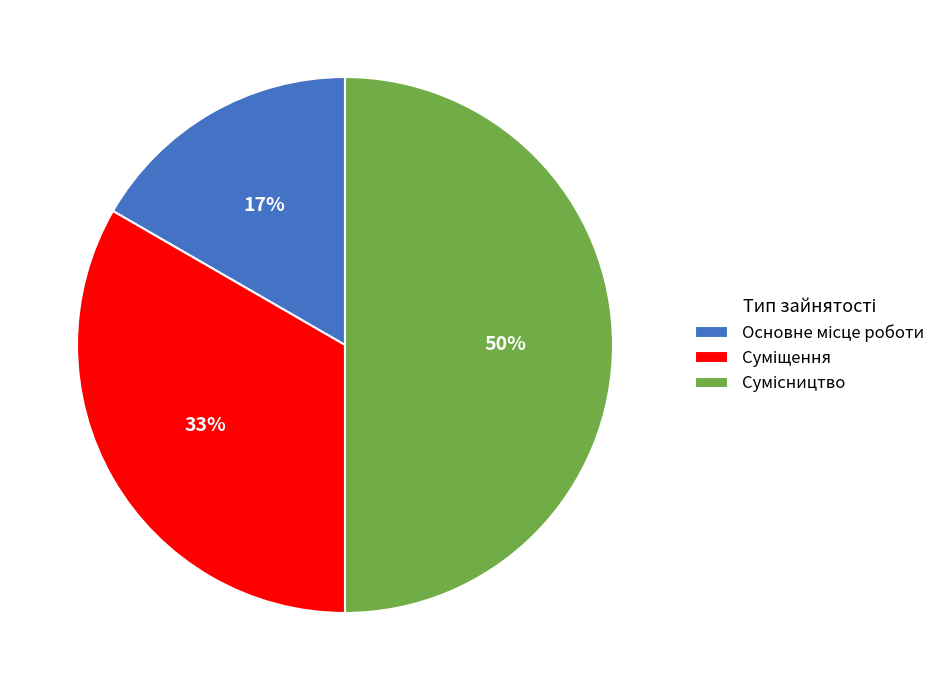

To the nearest percent, what is the difference between the largest and smallest slice percentages?

33%